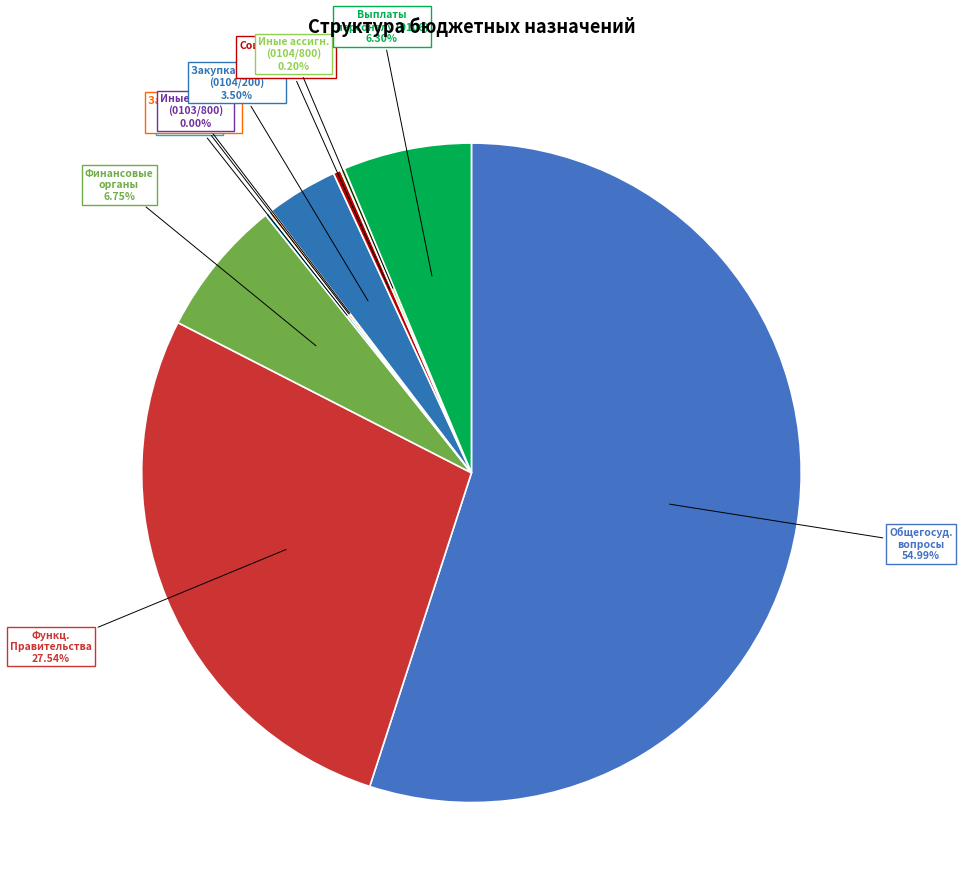

How many segments does this pie chart have?

10